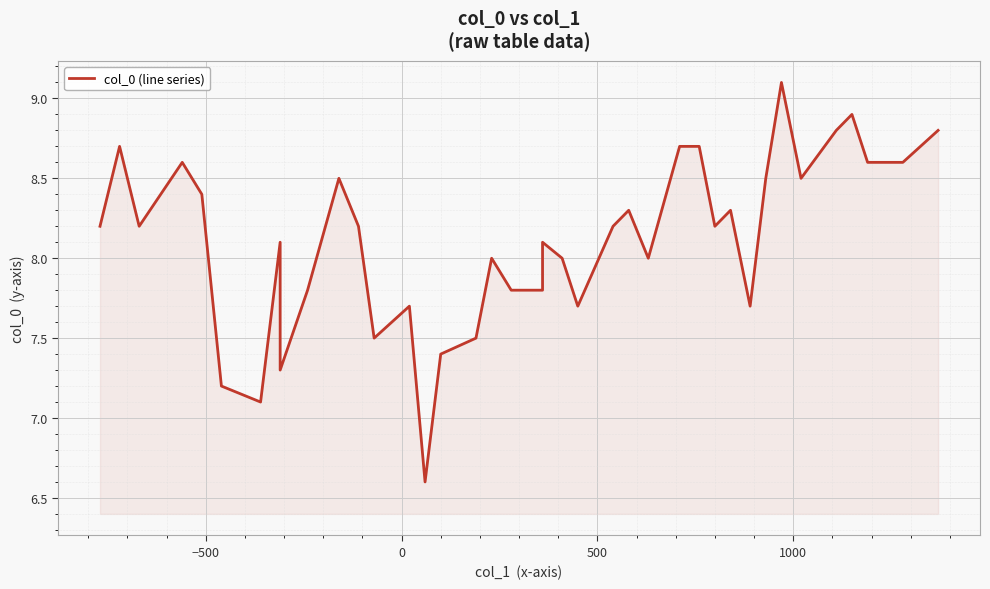

What is the average value?

8.1